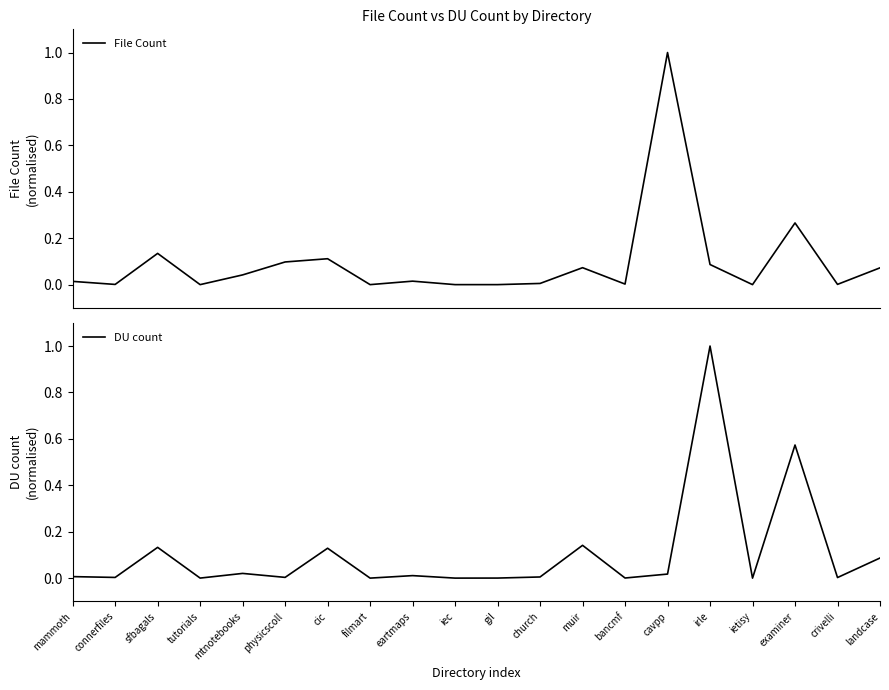

Rank the series by their average value, from lowest to highest.

File Count, DU count